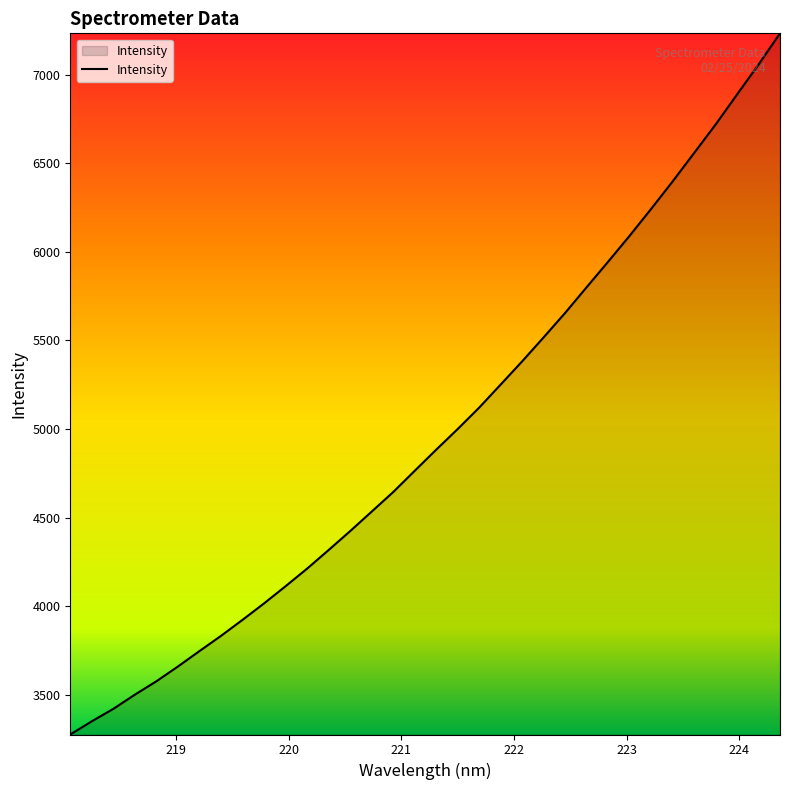

What is the difference between the maximum and minimum values?

3957.9